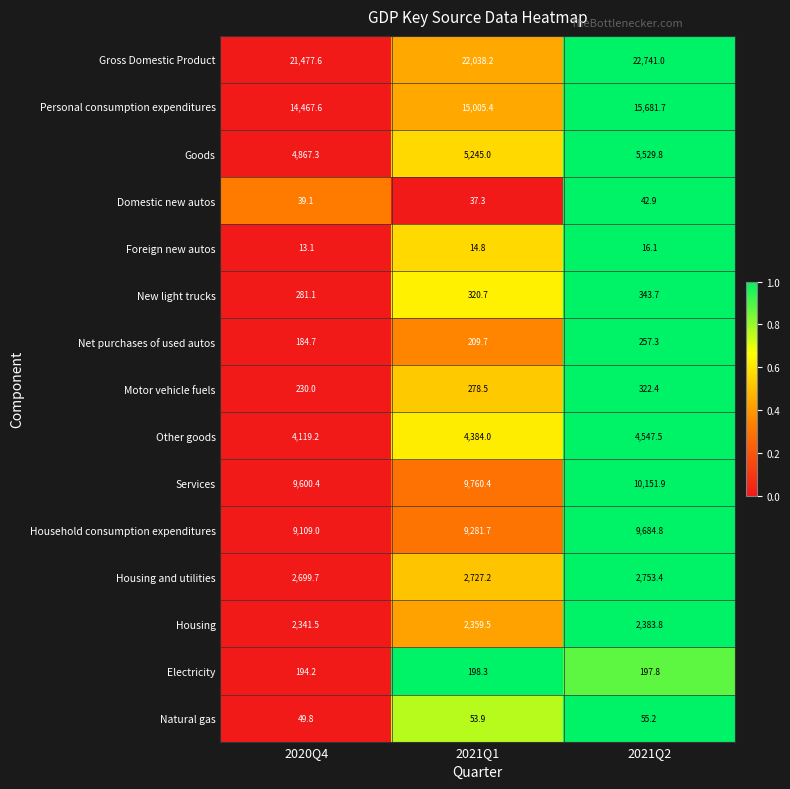

How many categories are shown in the chart?

3